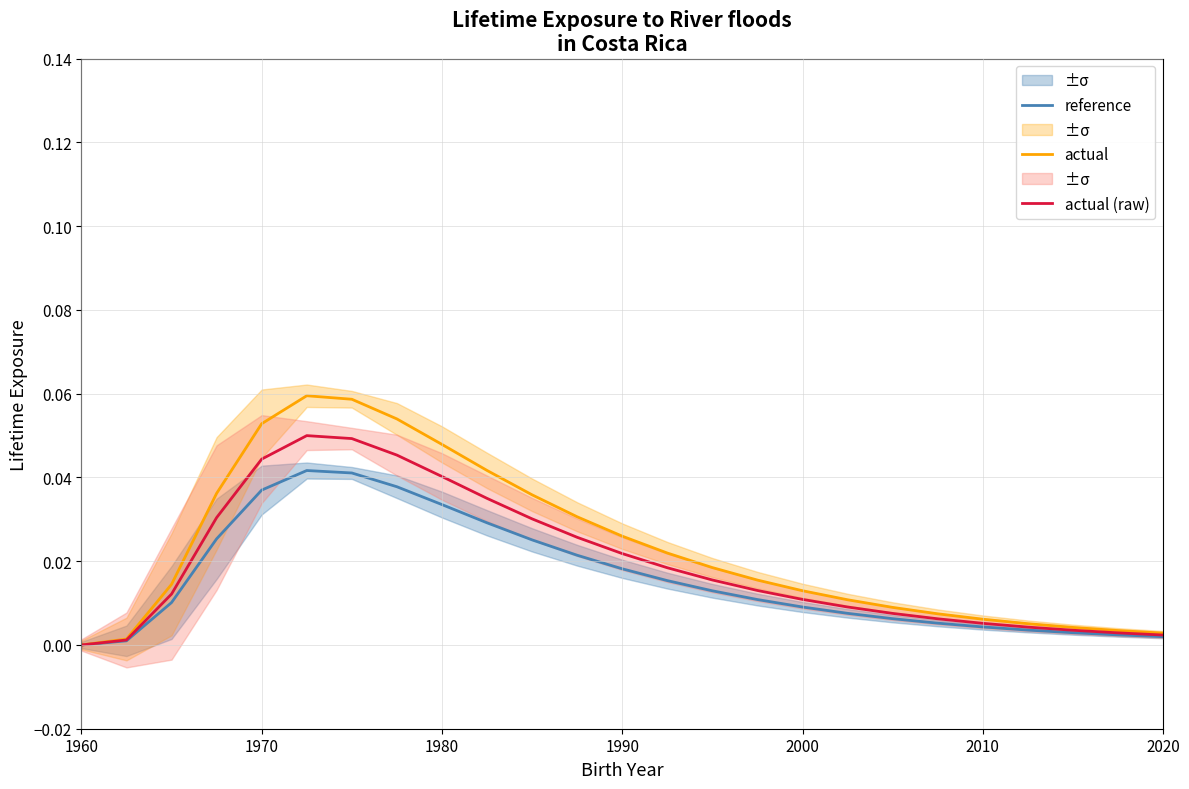

At how many categories does at least one series exceed 0?

24